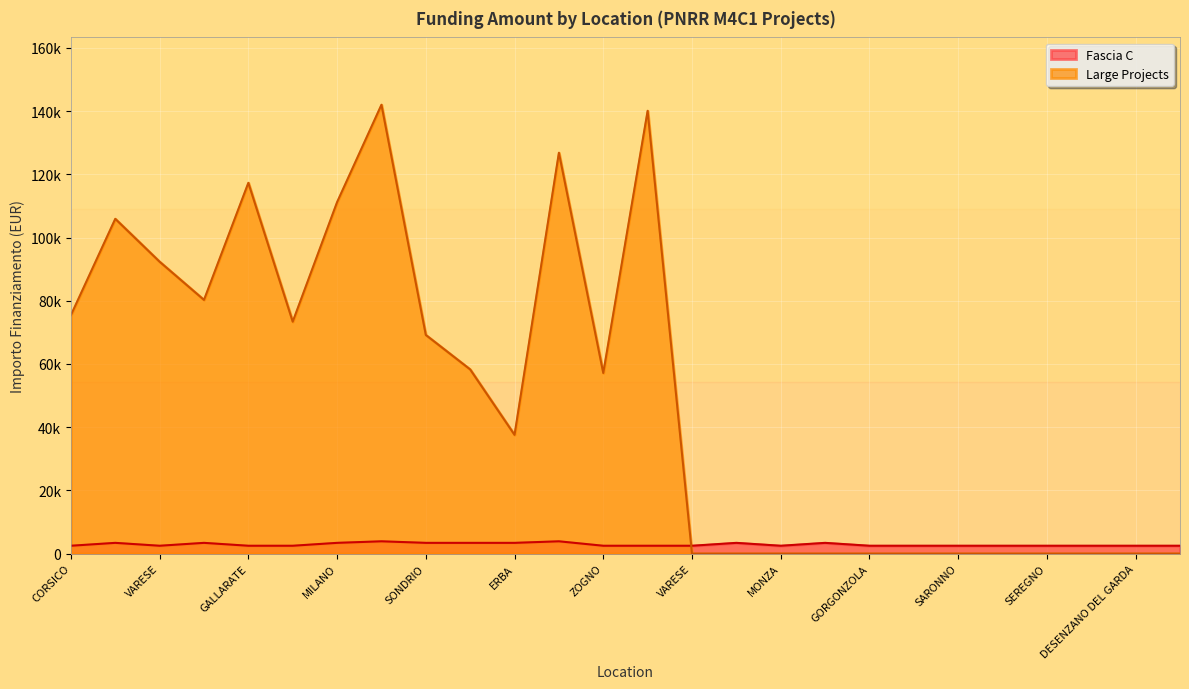

After their last crossing, which series has the higher values: Large Projects or Fascia C?

Fascia C